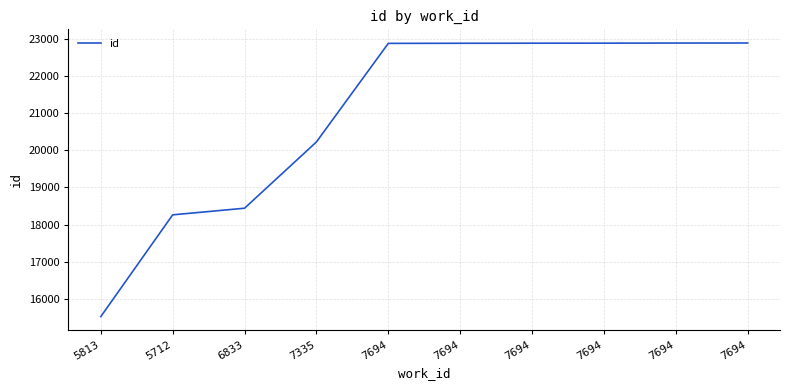

Is this an area chart (filled region under the line)?

No